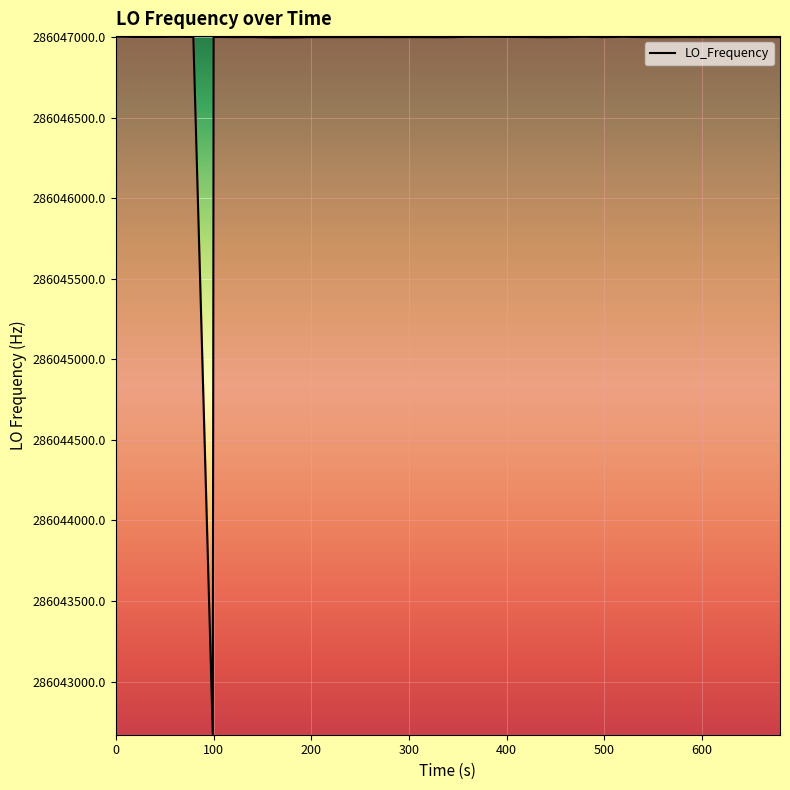

What is the difference between the maximum and minimum values?

4328.4